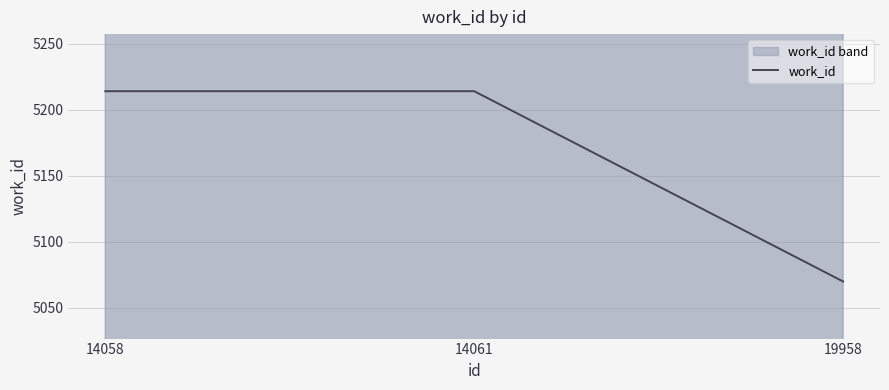

Reading left to right, what are all the values shown in this chart?

5214	5214	5070